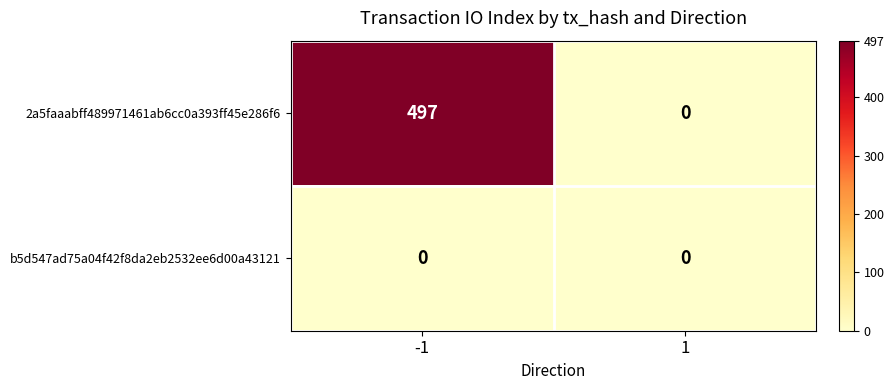

At which category is the sum across all series the highest?

-1